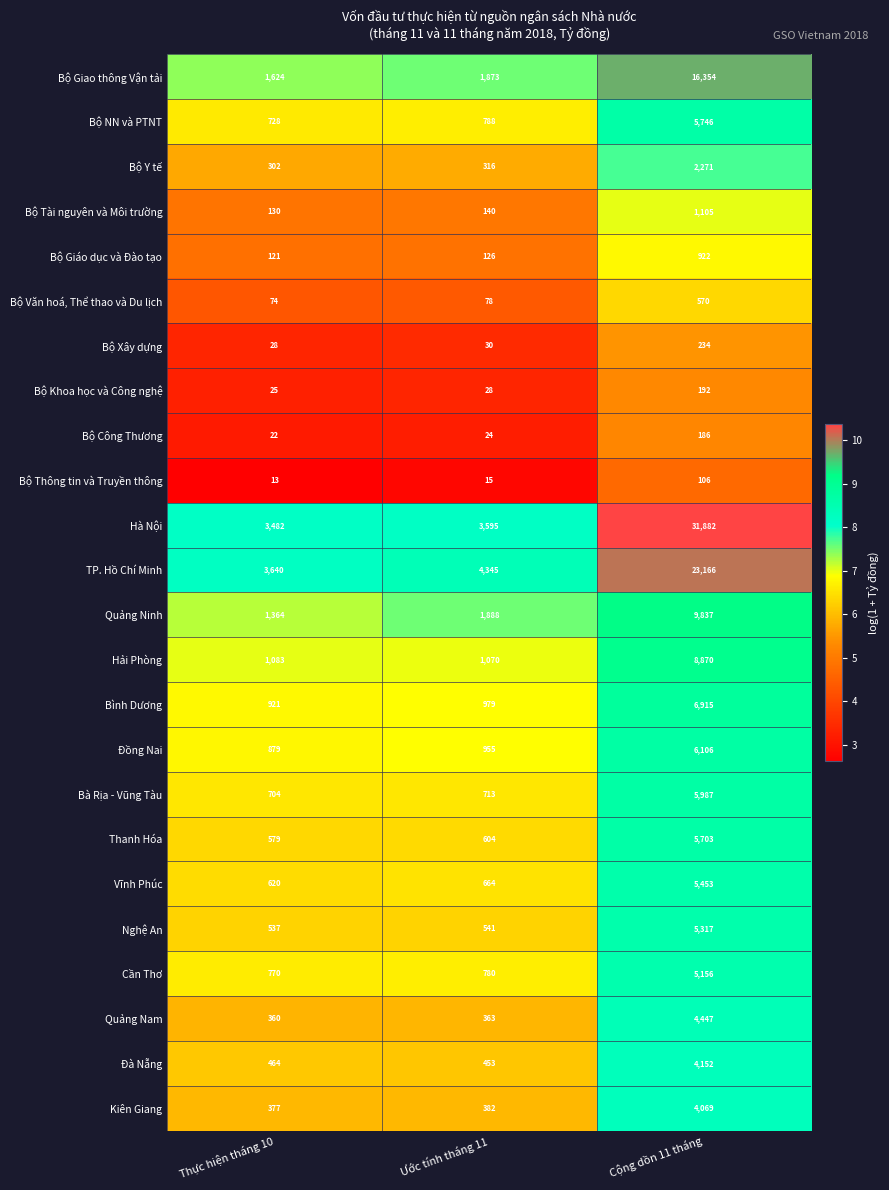

Count the number of data series in this chart.

24